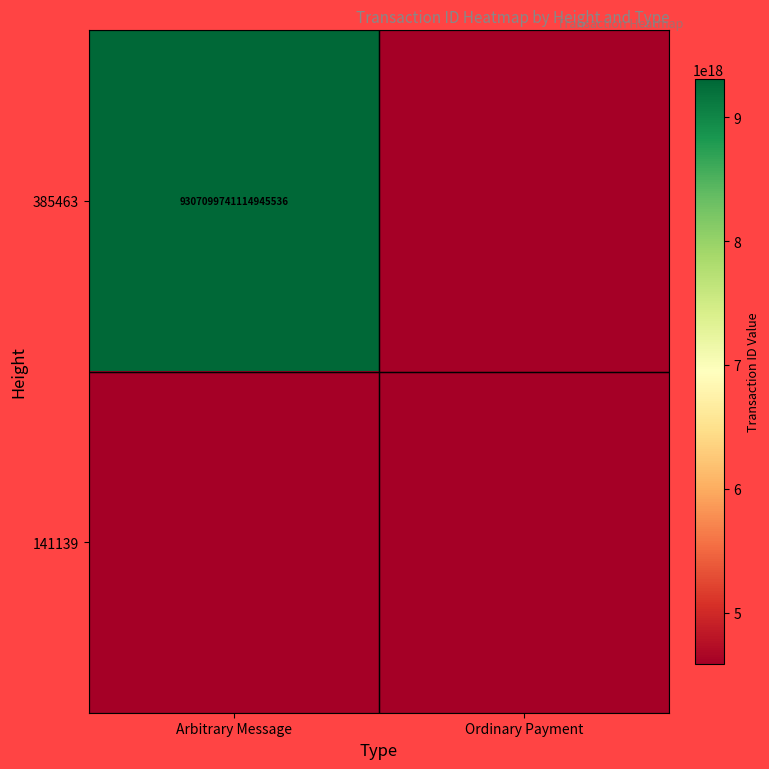

The value of 385463 at Arbitrary Message is 9307099741114945536. True or false?

True